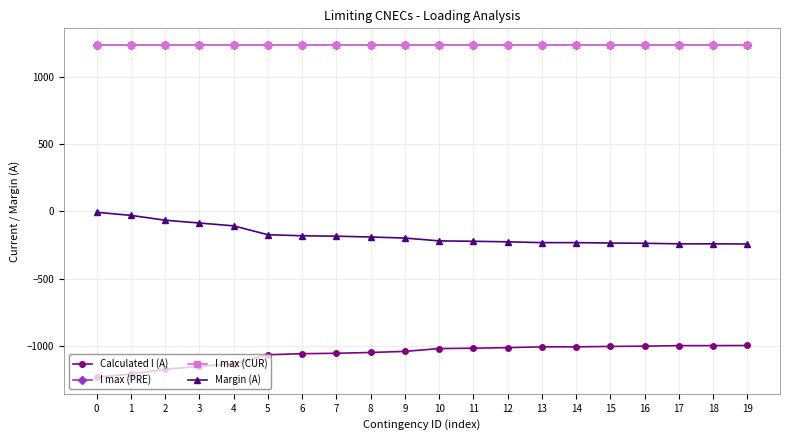

What is the value of the Calculated I (A) point at the 5th from the left?

-1133